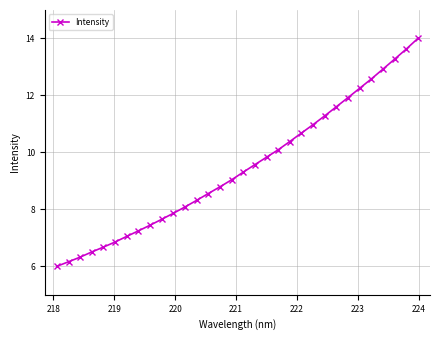

What is the minimum value shown in the chart?

6.0